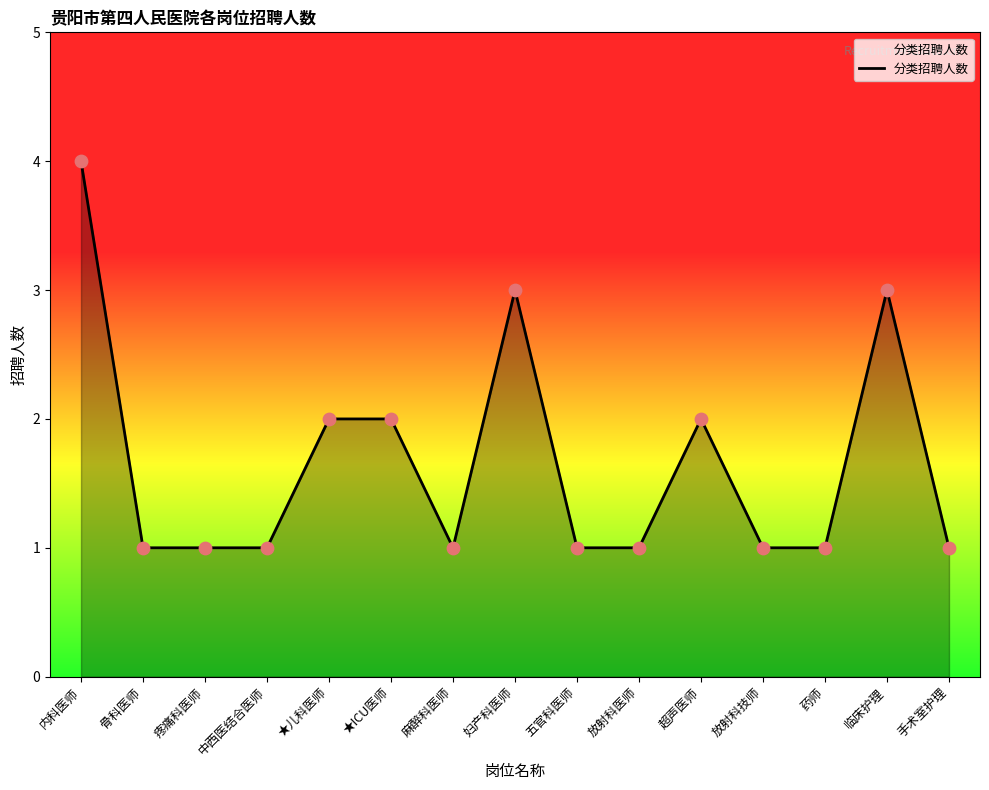

What is the change in value from 疼痛科医师 to 妇产科医师?

+2